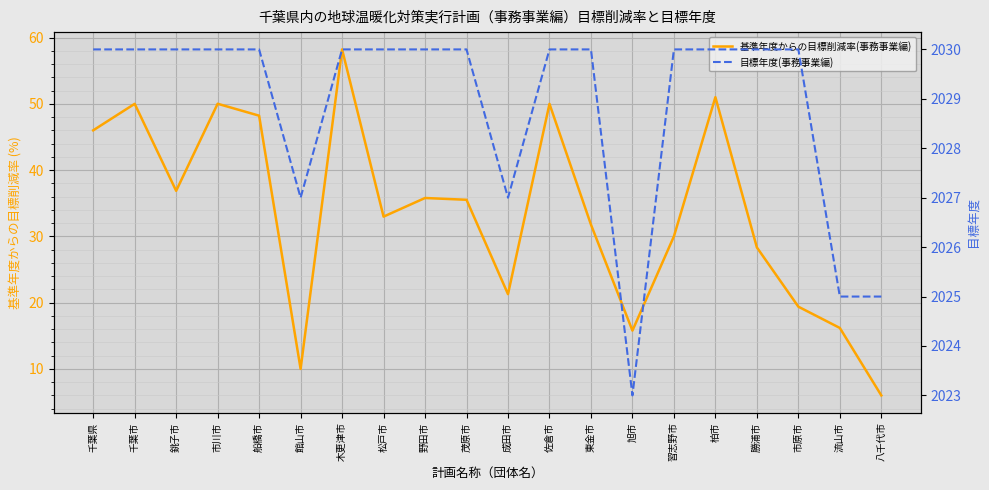

Reading left to right, transcribe all the data shown in this chart.

基準年度からの目標削減率(事務事業編): 千葉県=46.0	千葉市=50.0	銚子市=36.9	市川市=50.0	船橋市=48.2	館山市=10.0	木更津市=58.2	松戸市=33.0	野田市=35.8	茂原市=35.5	成田市=21.3	佐倉市=50.0	東金市=31.8	旭市=15.8	習志野市=30.0	柏市=51.0	勝浦市=28.3	市原市=19.4	流山市=16.2	八千代市=6.0
目標年度(事務事業編): 千葉県=2030.0	千葉市=2030.0	銚子市=2030.0	市川市=2030.0	船橋市=2030.0	館山市=2027.0	木更津市=2030.0	松戸市=2030.0	野田市=2030.0	茂原市=2030.0	成田市=2027.0	佐倉市=2030.0	東金市=2030.0	旭市=2023.0	習志野市=2030.0	柏市=2030.0	勝浦市=2030.0	市原市=2030.0	流山市=2025.0	八千代市=2025.0